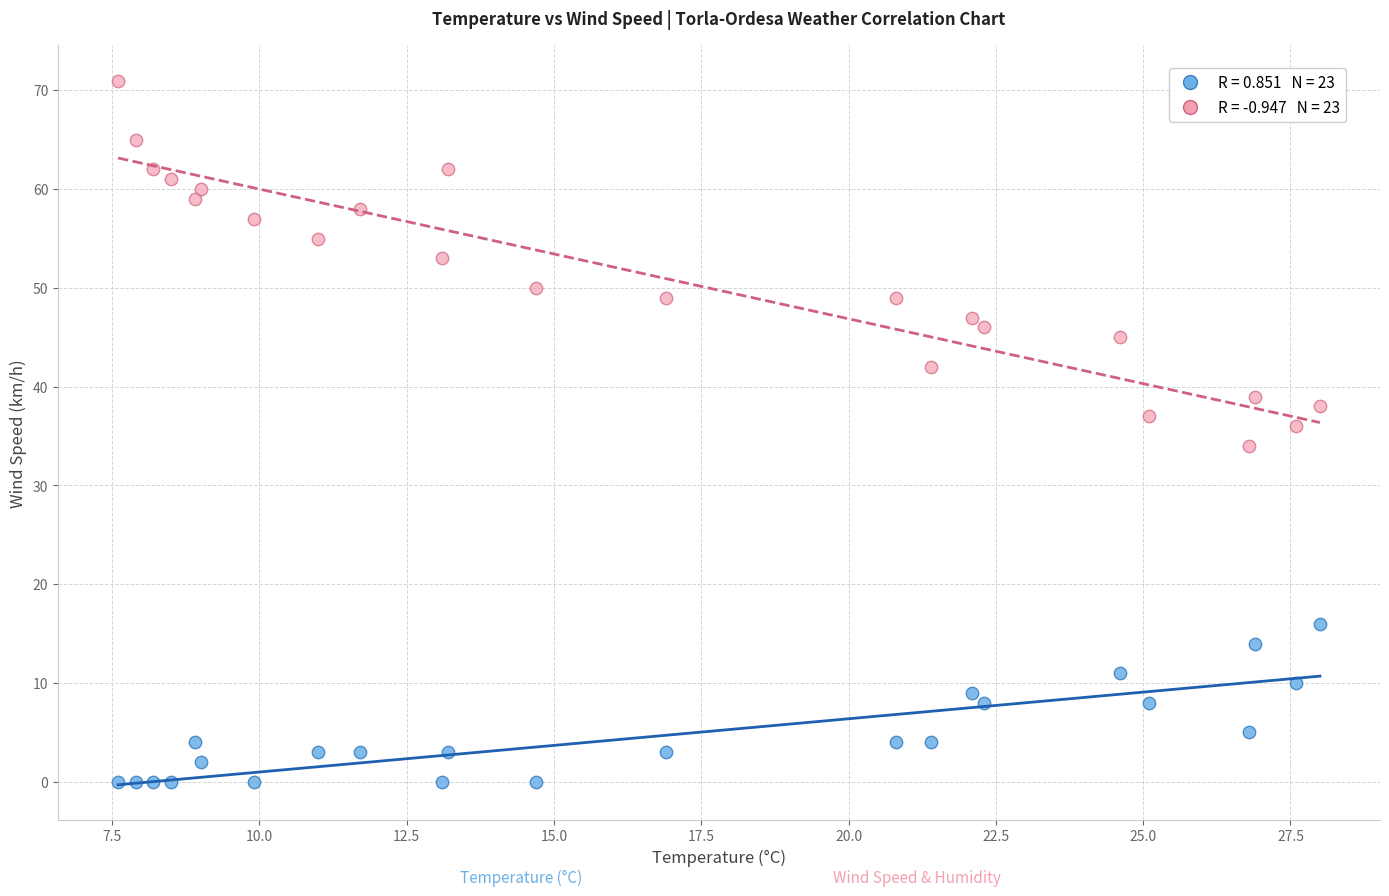

Across all data points, what is the range of Y values (max minus min)?

71